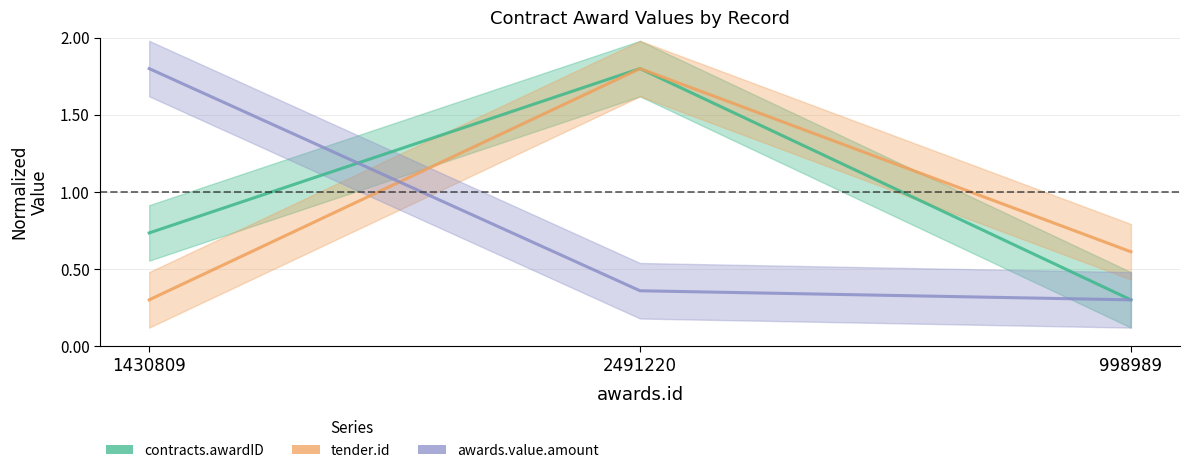

True or false: contracts.awardID has a value of 2.9 at 2491220.

False